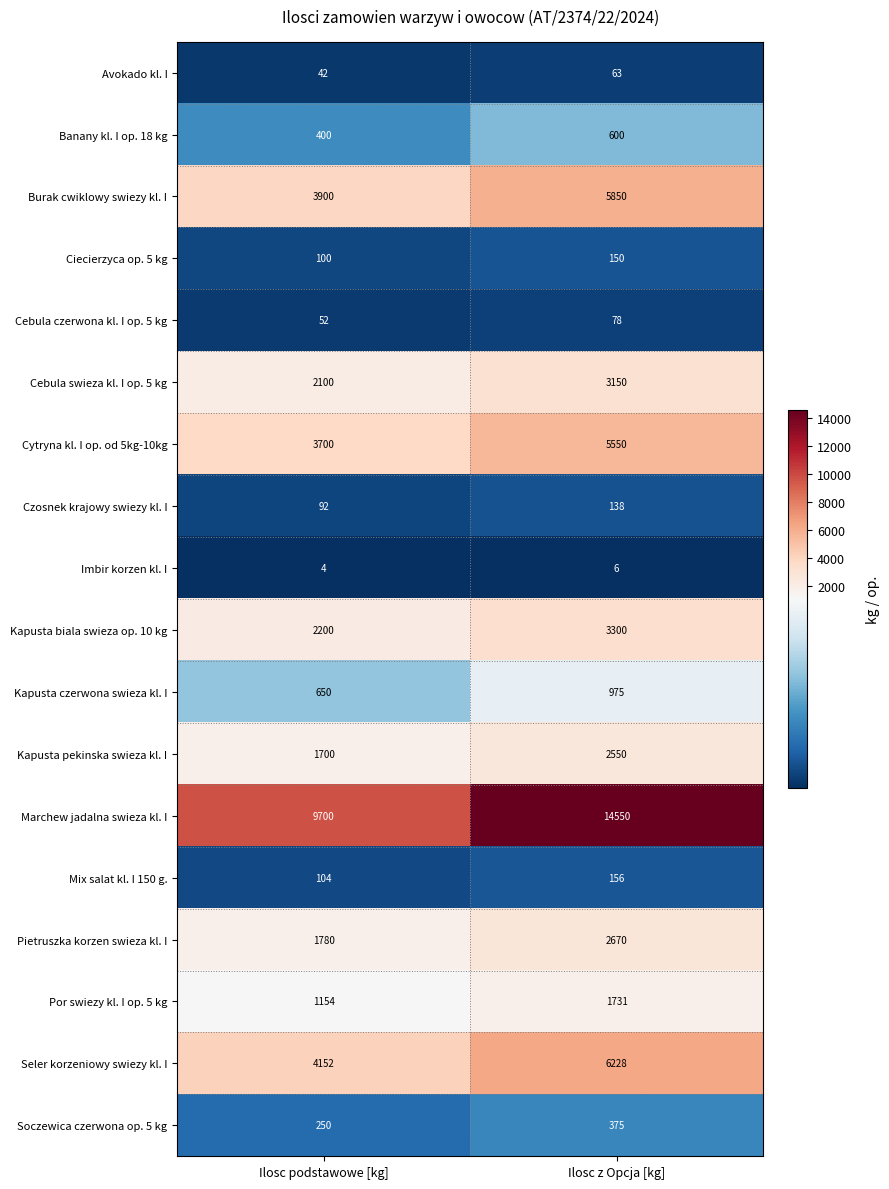

What is the difference between the maximum and minimum values in the Czosnek krajowy swiezy kl. I series?

46